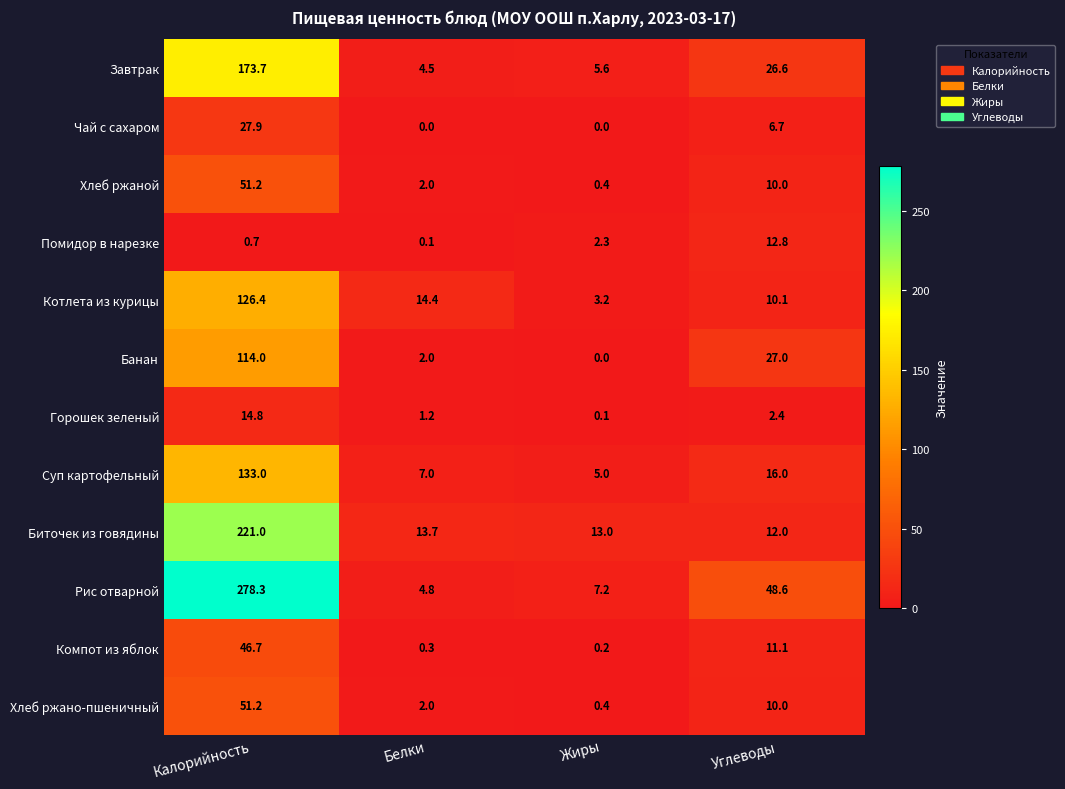

Where does the Помидор в нарезке series first go above 2?

Жиры